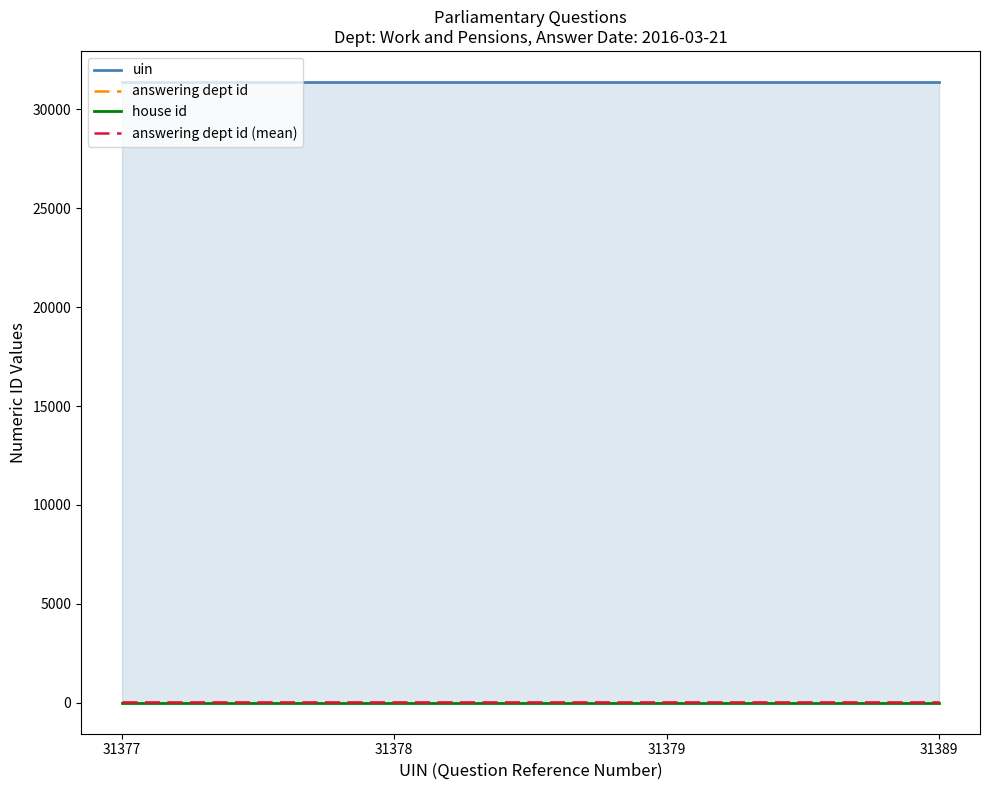

At which category is the sum across all series the highest?

31389